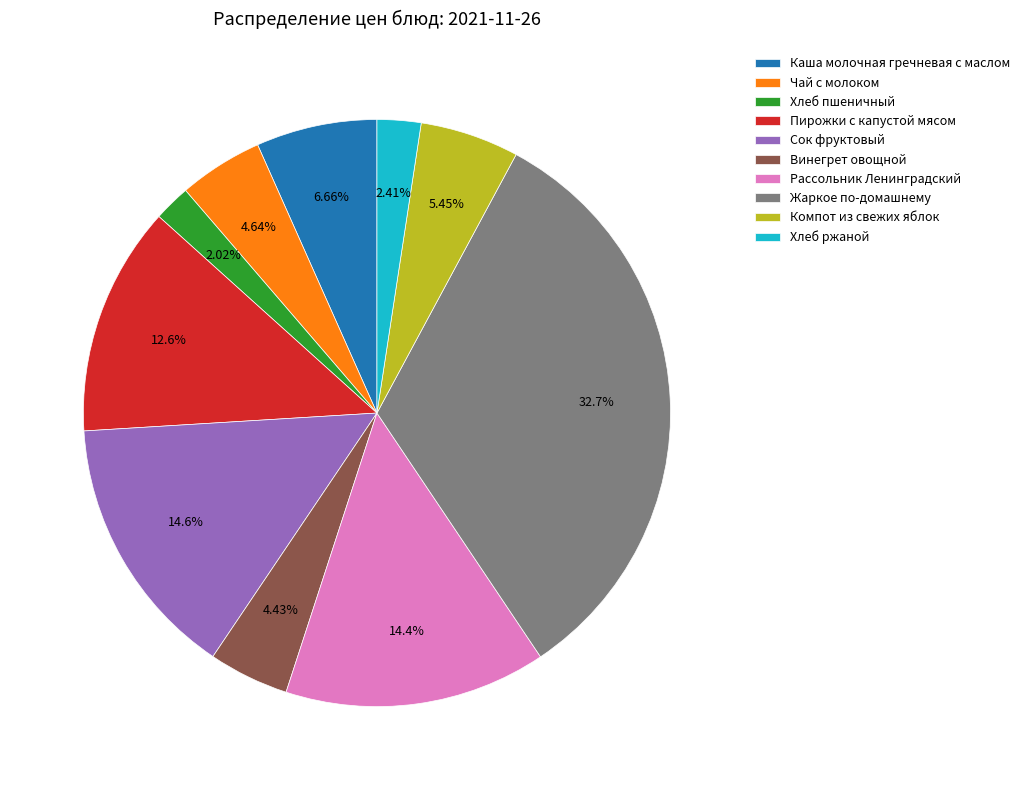

What is the largest slice in the pie chart?

Жаркое по-домашнему